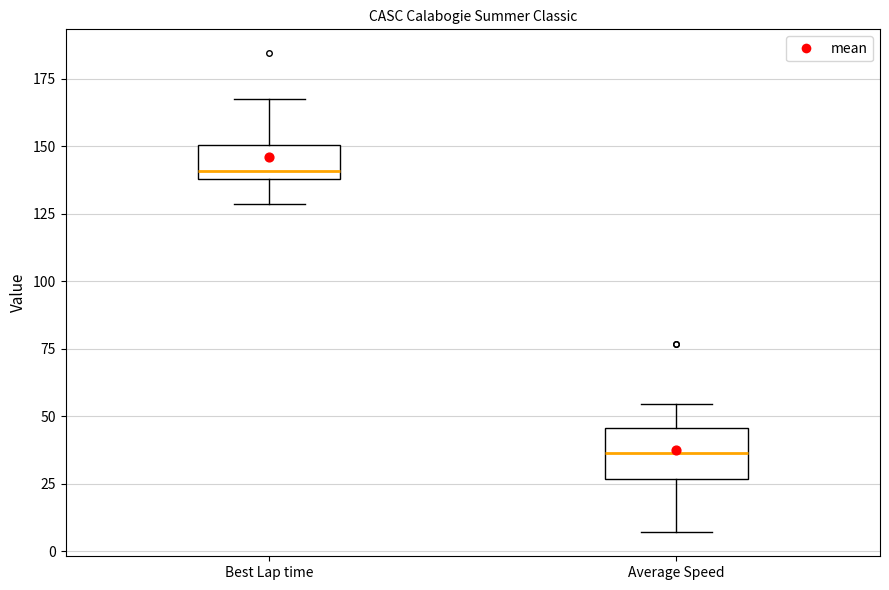

Where does the upper whisker of the box for Best Lap time end on the y-axis? The values are not printed on the chart, so give them approximately, as read against the axis.

165